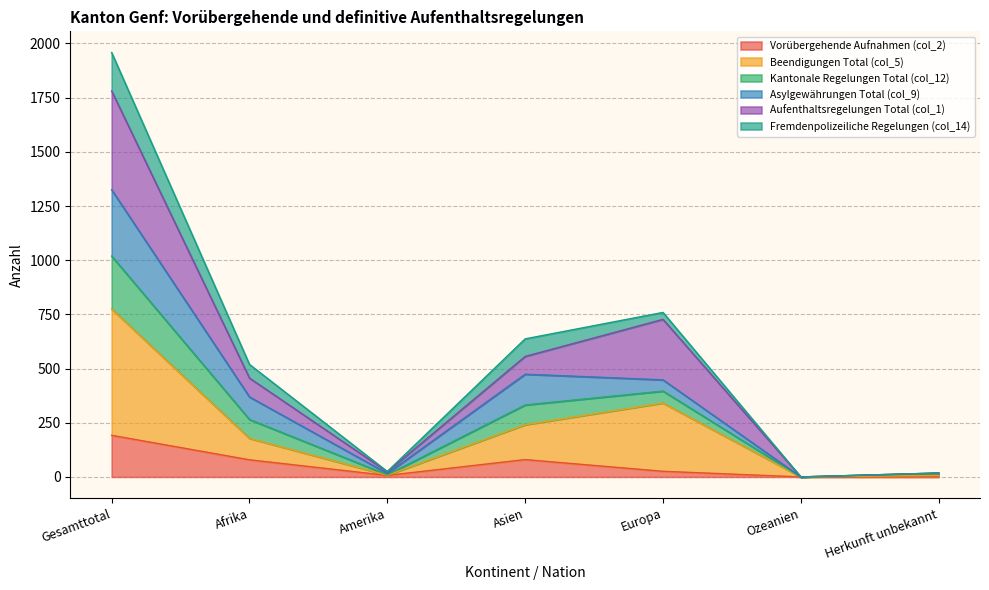

True or false: Kantonale Regelungen Total (col_12) and Vorübergehende Aufnahmen (col_2) cross at least once.

False